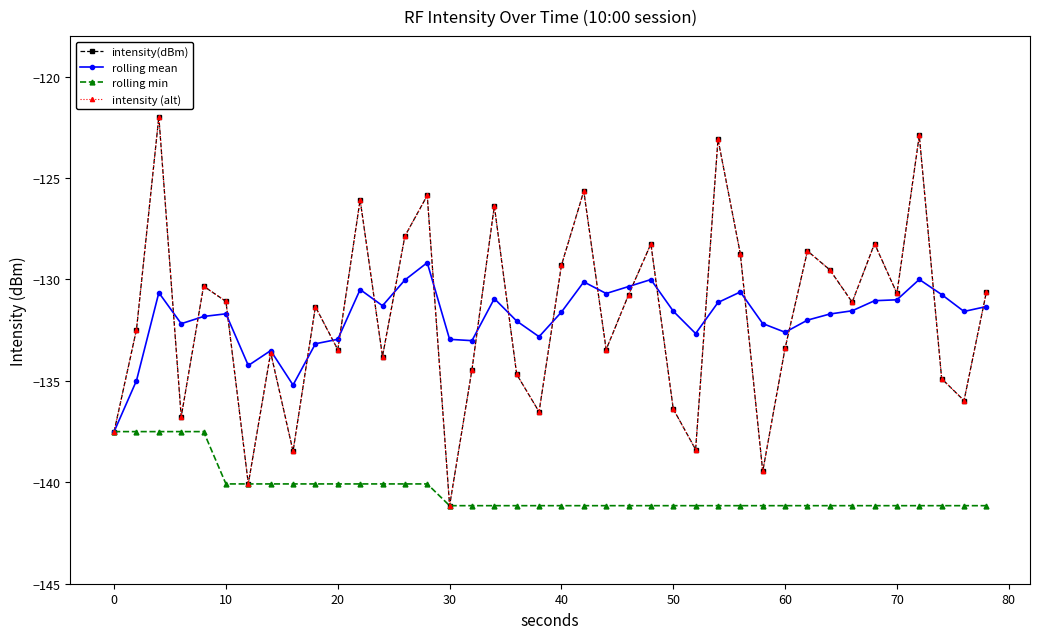

Does the chart have visible grid lines?

No